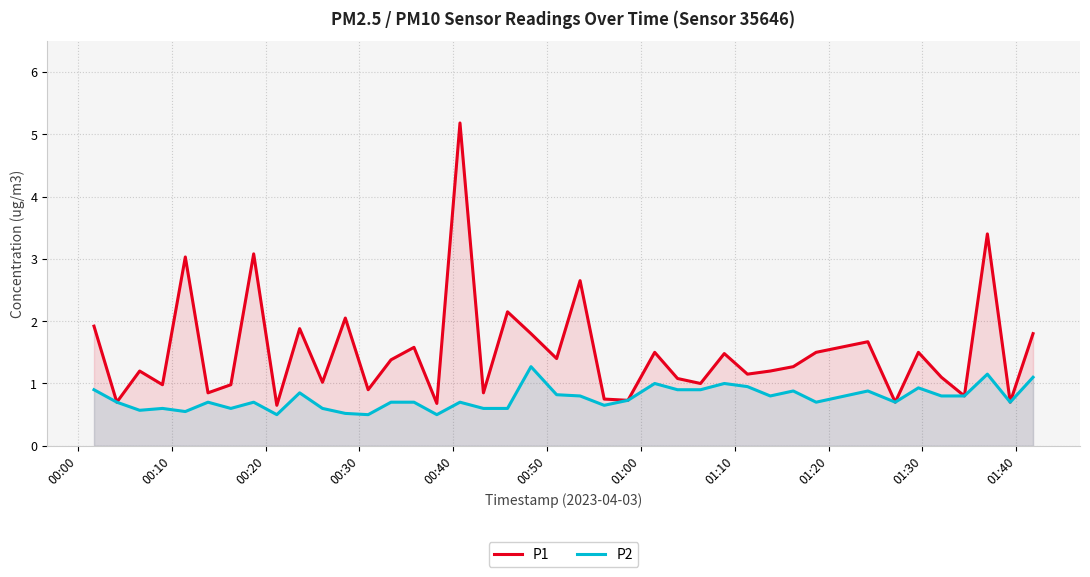

What is the minimum value shown in the chart?

0.5